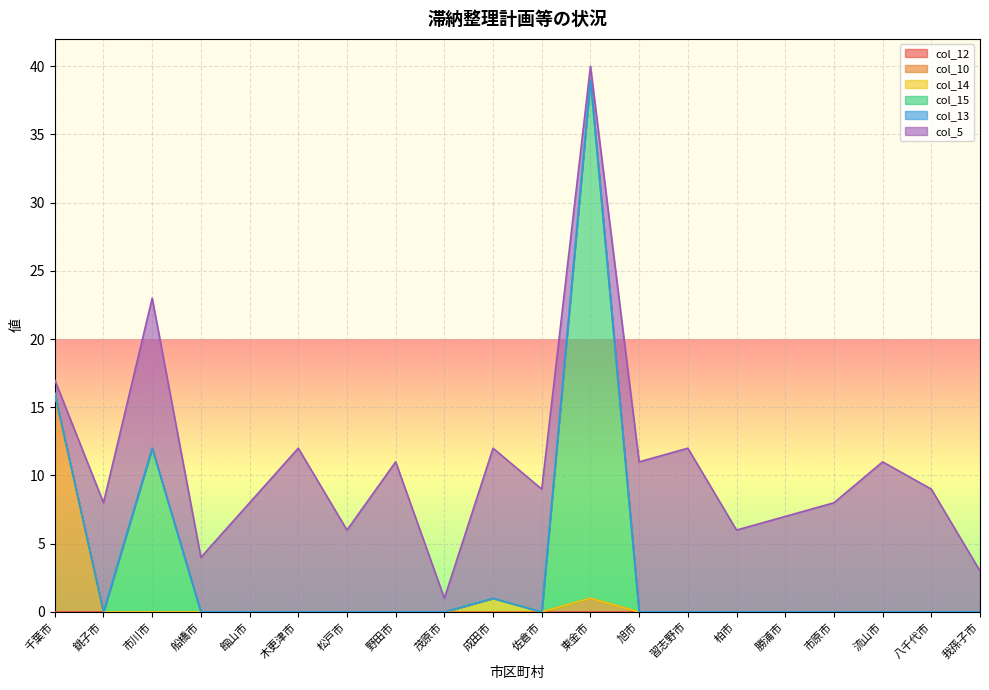

The value of col_15 at 千葉市 is 0. True or false?

True